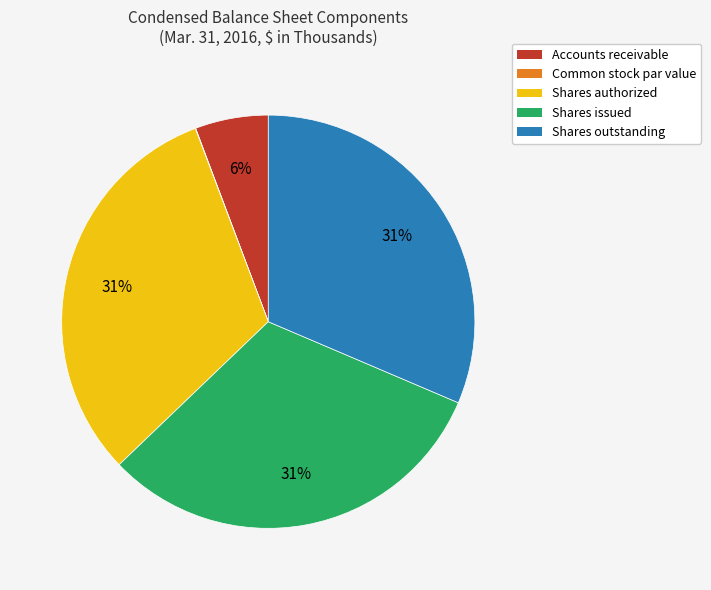

To the nearest percent, what is the average slice percentage?

20%